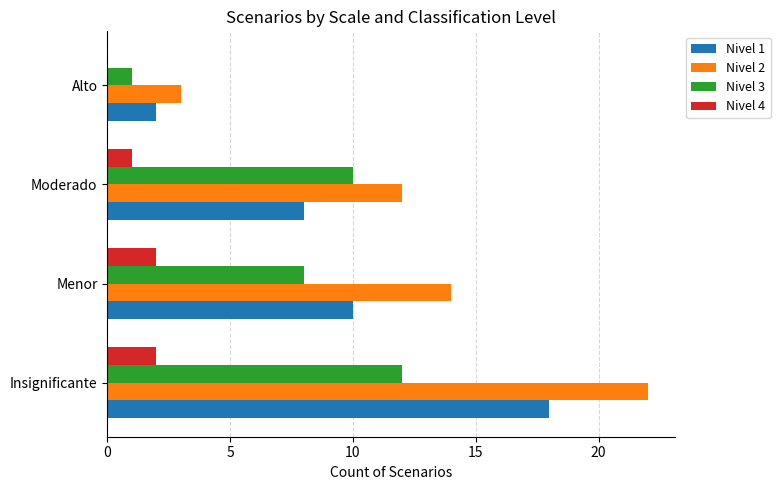

At which category does the chart reach its peak across all series?

Insignificante